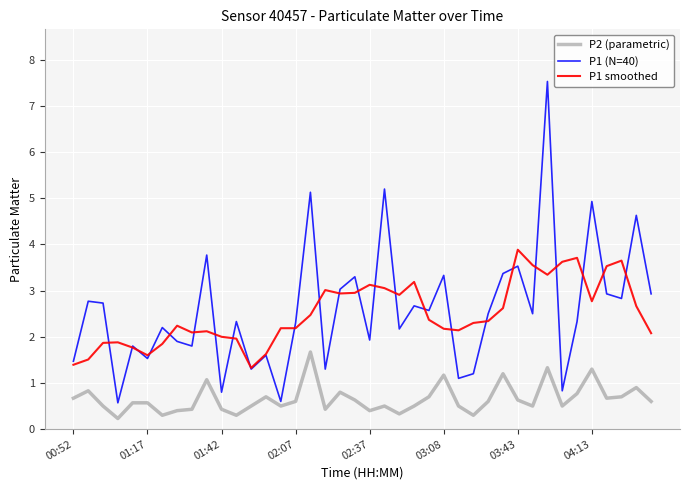

True or false: P2 (parametric) and P1 smoothed cross at least once.

False